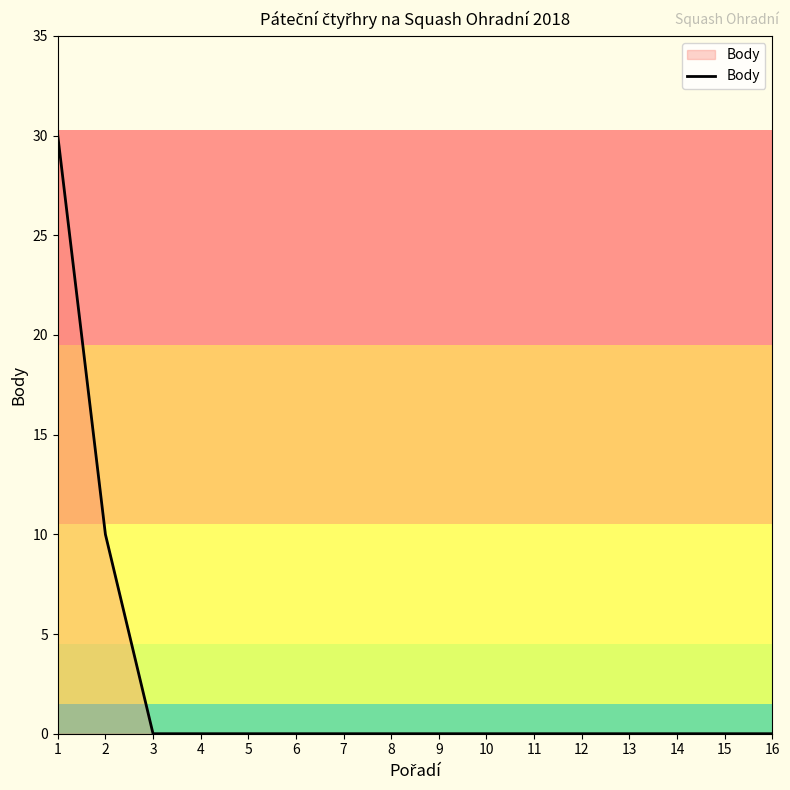

Reading left to right, extract all data points from this chart.

30	10	0	0	0	0	0	0	0	0	0	0	0	0	0	0